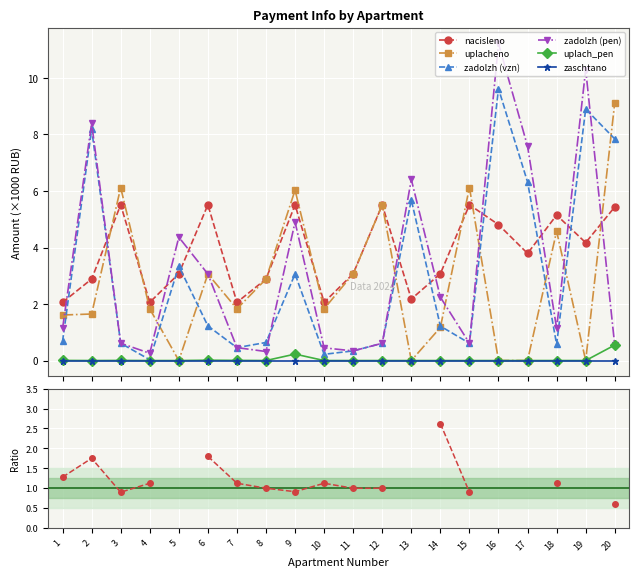

At how many categories does at least one series exceed 6?

9